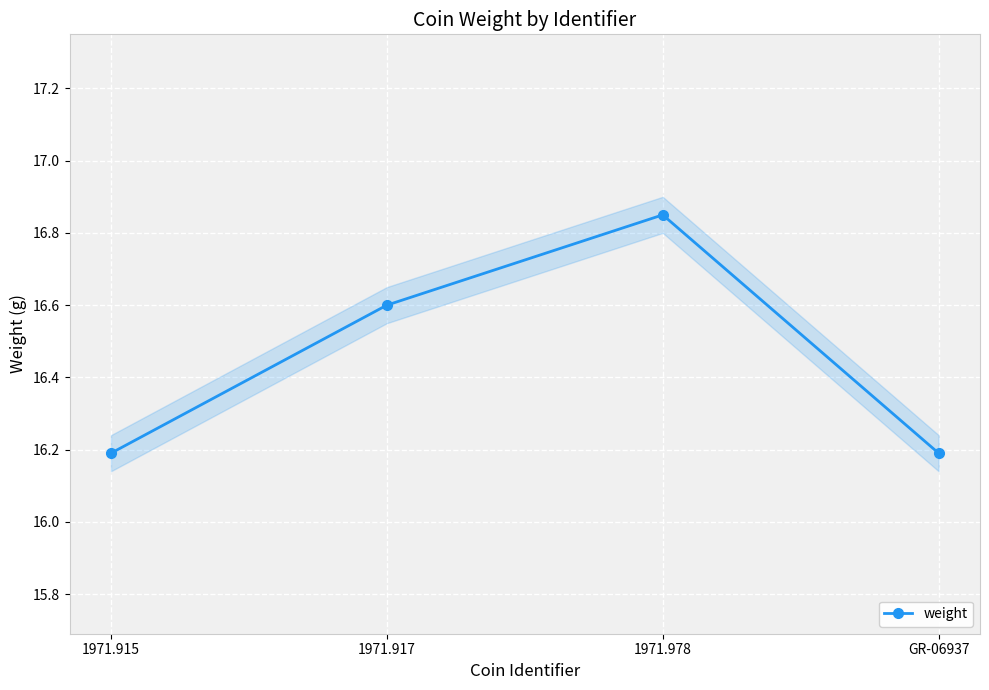

At which category does the data reach its first local peak?

1971.978